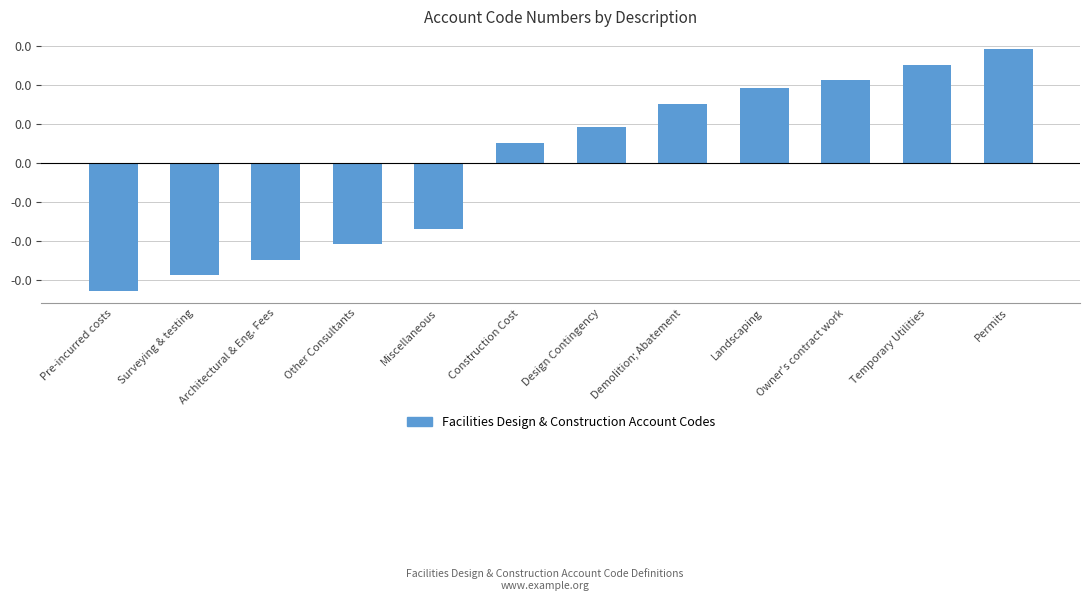

List the labels in order of value, largest first.

Permits, Temporary Utilities, Owner's contract work, Landscaping, Demolition; Abatement, Design Contingency, Construction Cost, Miscellaneous, Other Consultants, Architectural & Eng. Fees, Surveying & testing, Pre-incurred costs